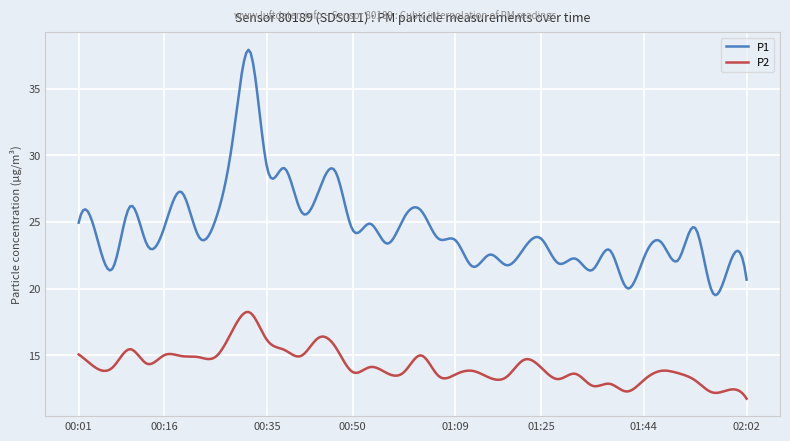

List the series in order of their overall mean, highest first.

P1, P2